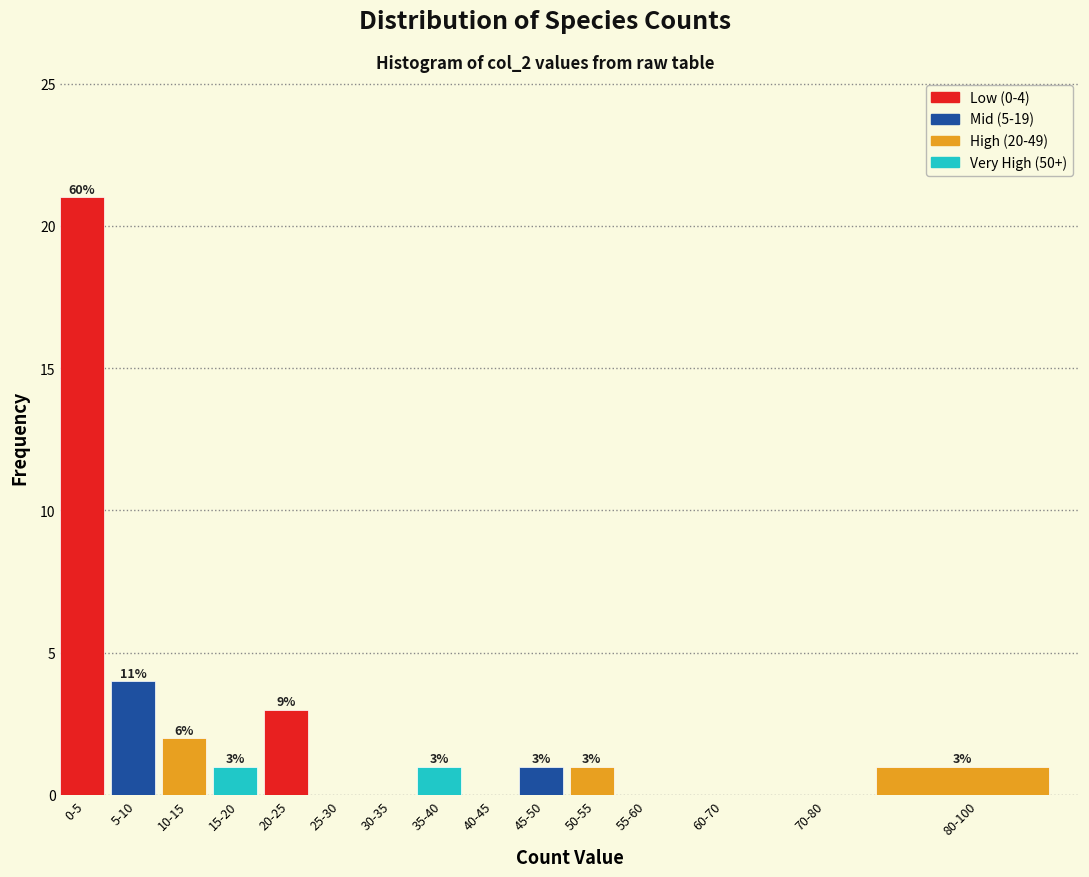

Reading right to left, what are all the values shown in this chart?

80-100=1	70-80=0	60-70=0	55-60=0	50-55=1	45-50=1	40-45=0	35-40=1	30-35=0	25-30=0	20-25=3	15-20=1	10-15=2	5-10=4	0-5=21